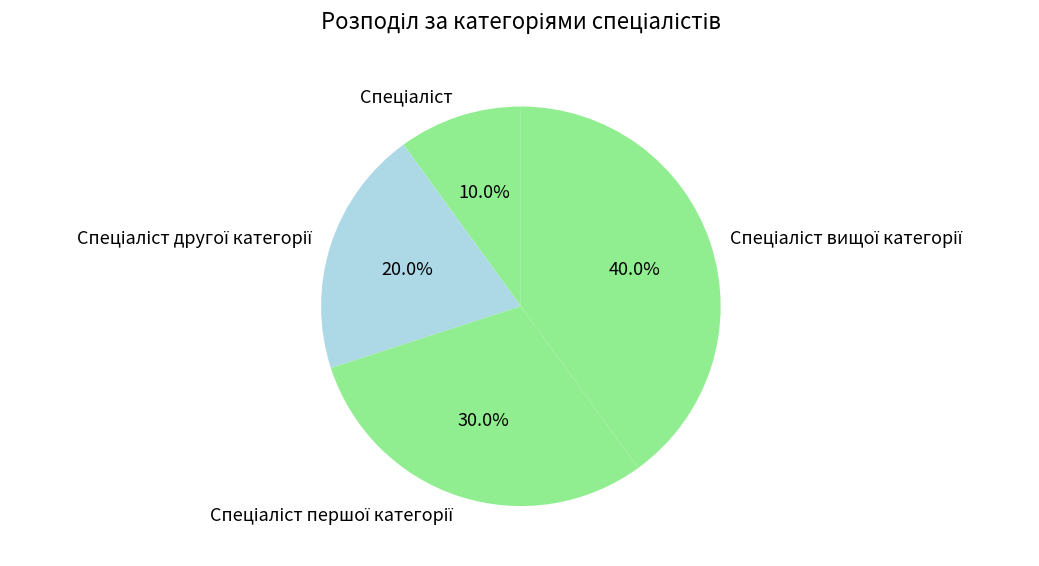

Is there any slice that represents more than half of the pie?

No